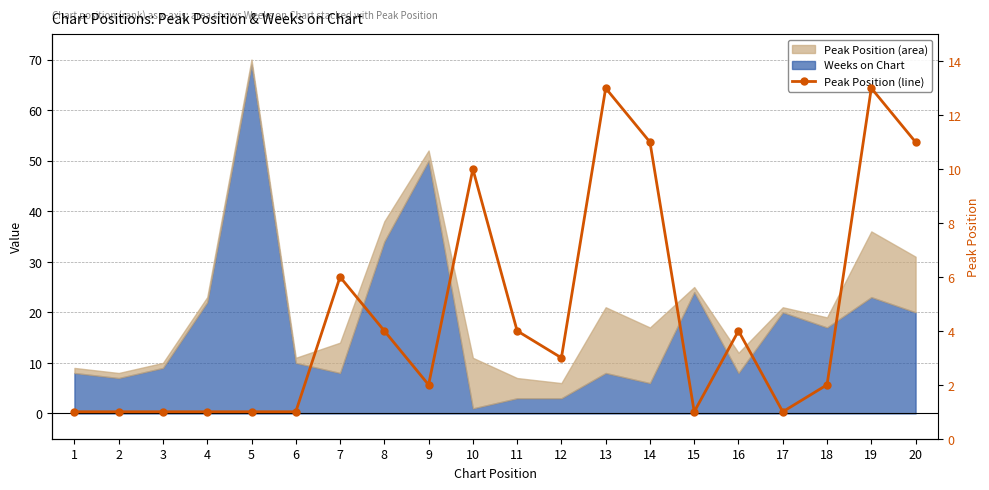

Between 7 and 1, which is larger?

7